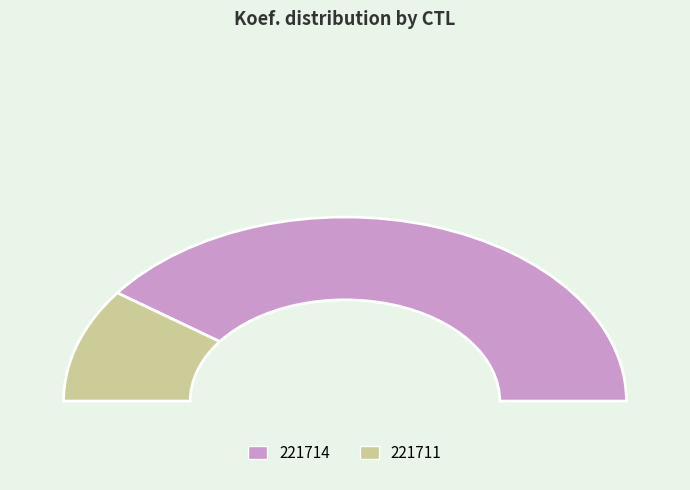

To the nearest percent, what is the combined percentage of 221711 and 221714?

100%